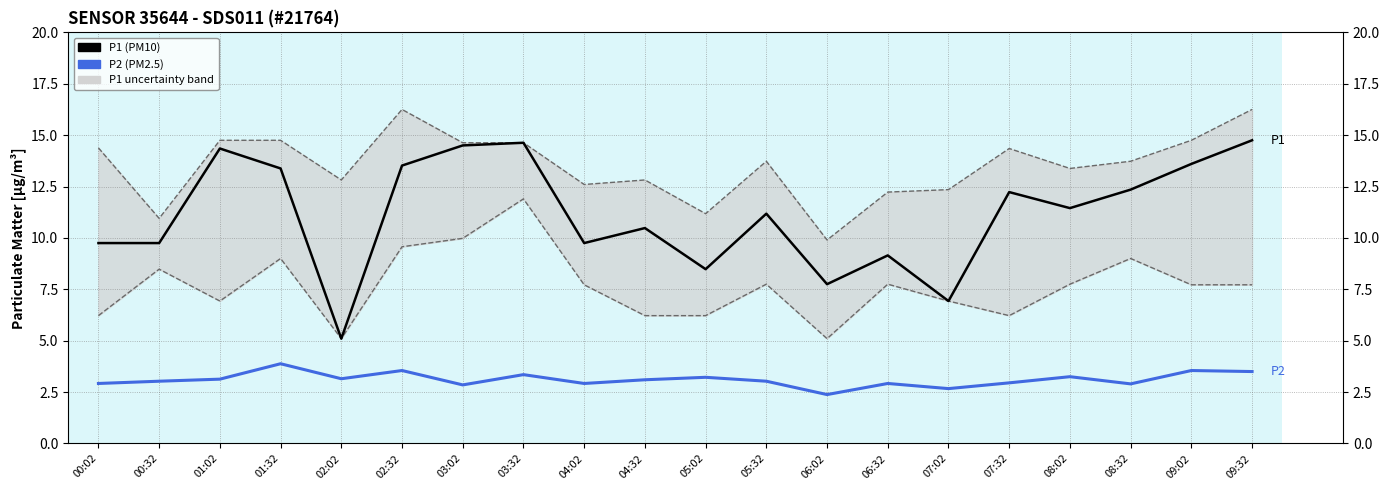

Where is the first local maximum for P1 upper bound?

02:32